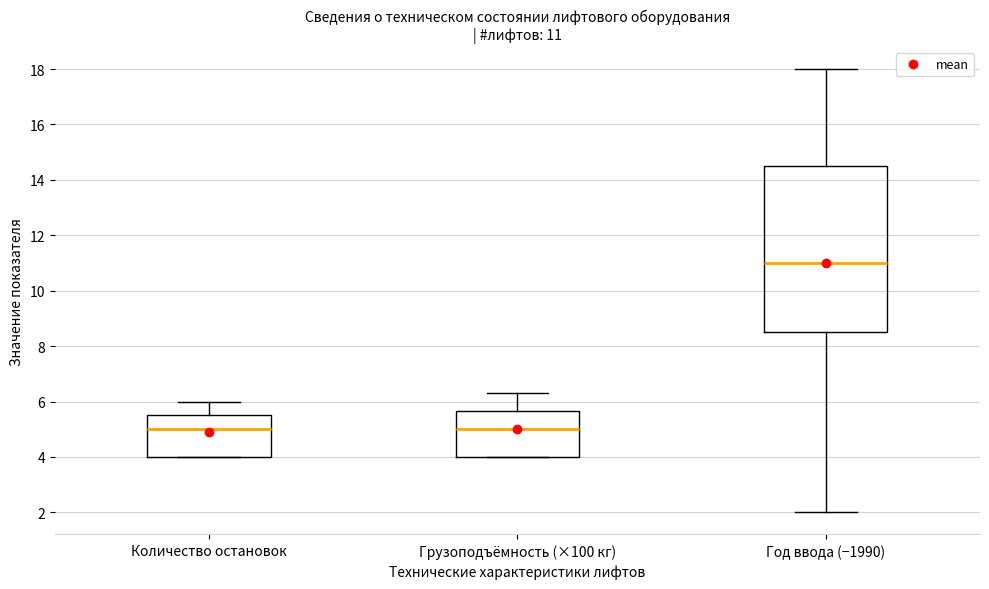

Which box is the tallest, from its lower edge to its upper edge?

Год ввода (−1990)